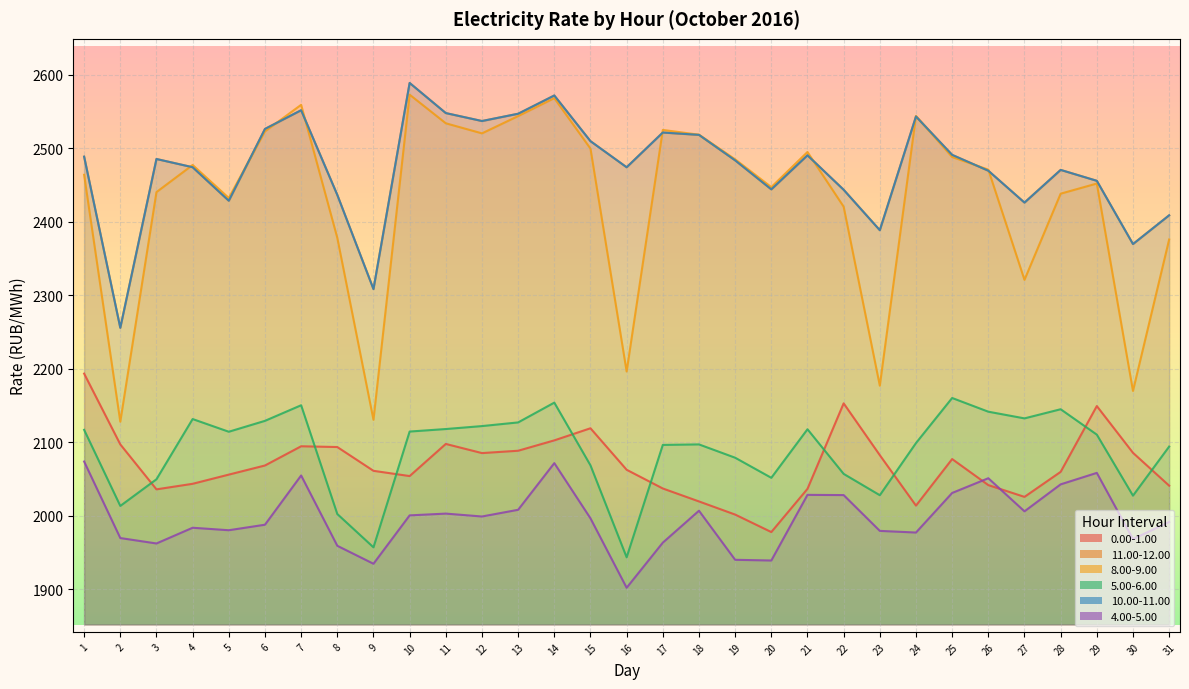

The 10.00-11.00 series shows 3825.5 at 4. True or false?

False